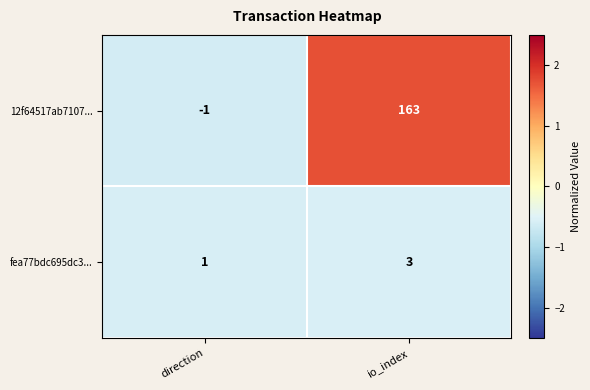

True or false: 12f64517ab7107... has a value of 163 at io_index.

True